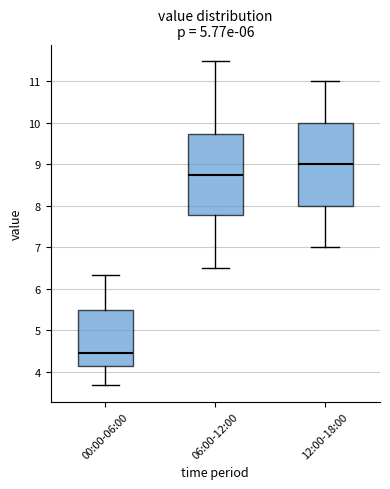

Reading left to right, read every box against the y-axis: the position of its median line, the range the box covers, and the ends of its whiskers. The values are not printed on the chart, so give them approximately, as read against the axis.

00:00-06:00: median 4.5, box 4.1 to 5.5, whiskers 3.7 to 6.3
06:00-12:00: median 8.8, box 7.8 to 9.7, whiskers 6.5 to 11.5
12:00-18:00: median 9.0, box 8.0 to 10.0, whiskers 7.0 to 11.0